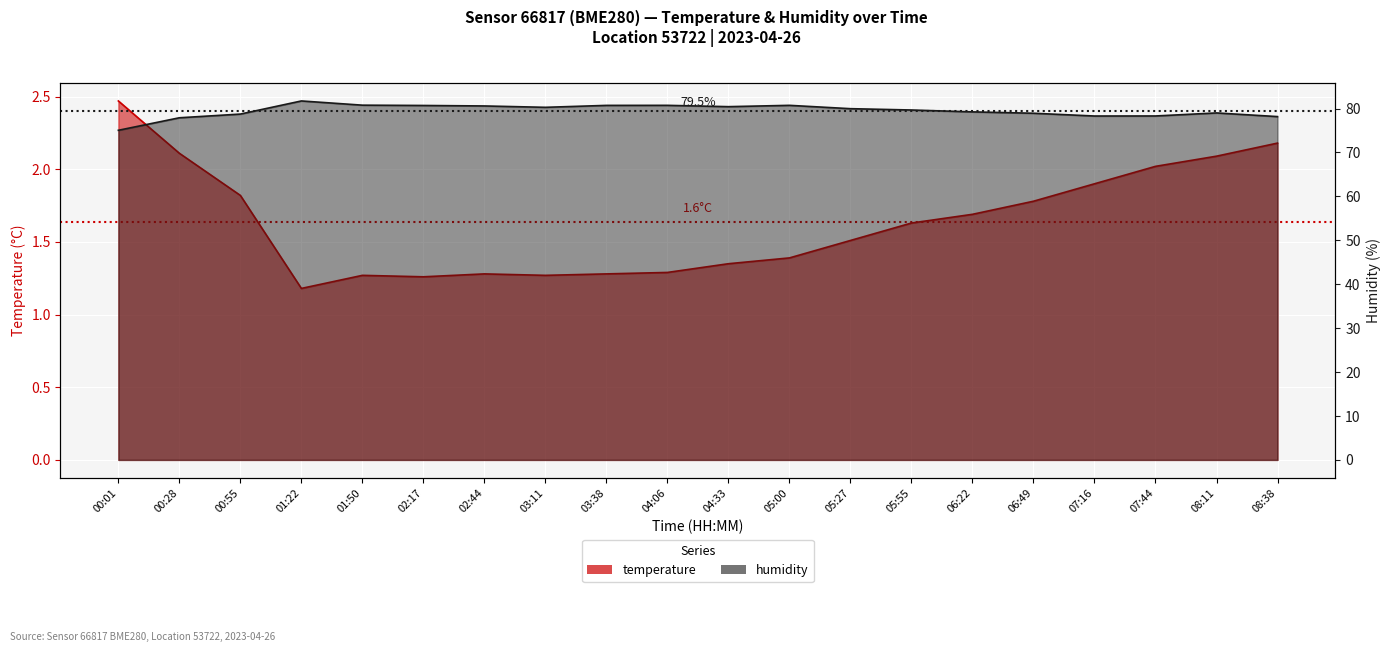

What is the maximum value shown in the chart?

81.7